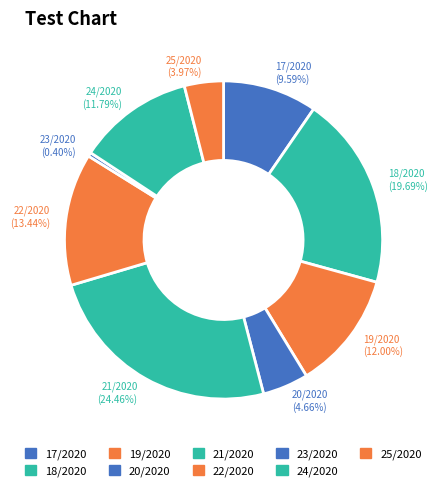

Count the number of slices in the pie.

9